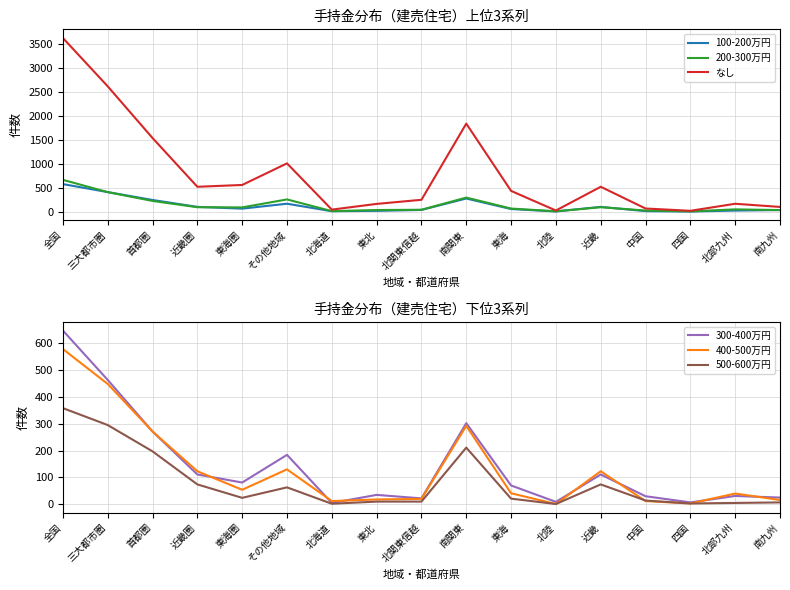

Does the chart display data point markers on the line(s)?

No